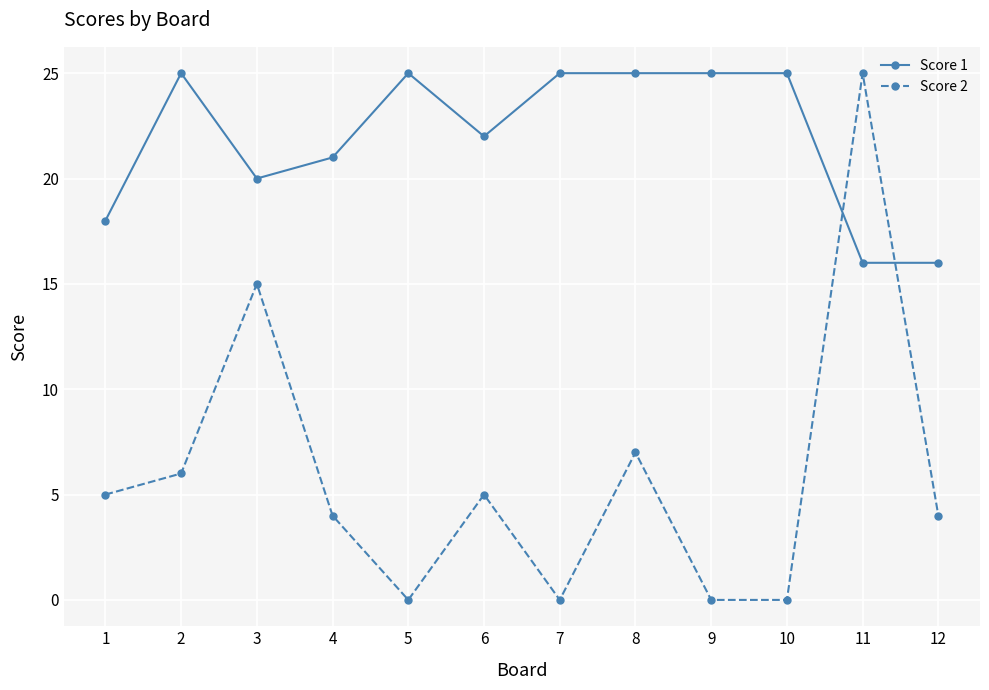

What is the difference between the maximum and minimum values in the Score 2 series?

25